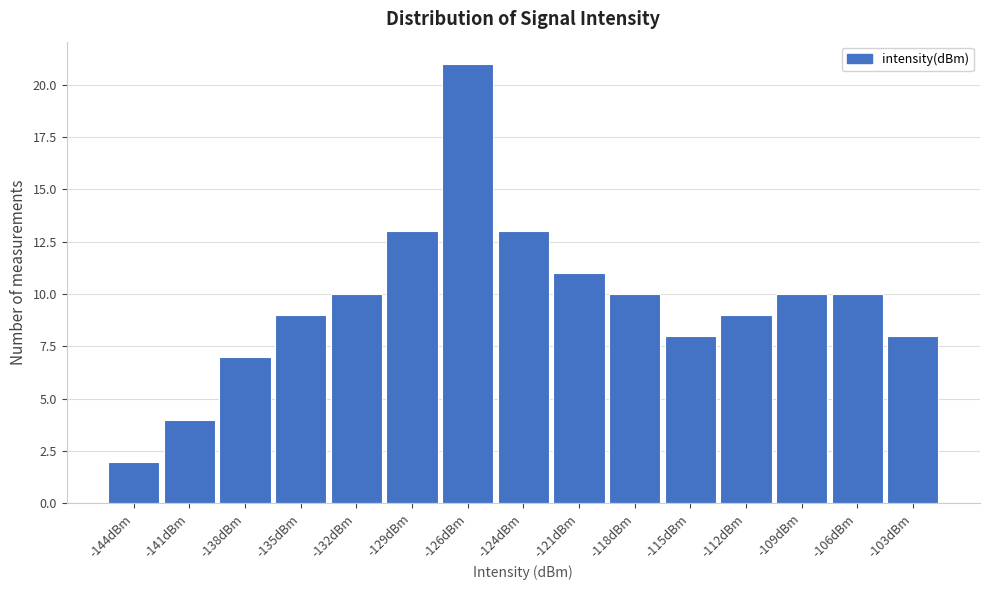

Reading left to right, list all the values displayed in this chart.

2	4	7	9	10	13	21	13	11	10	8	9	10	10	8